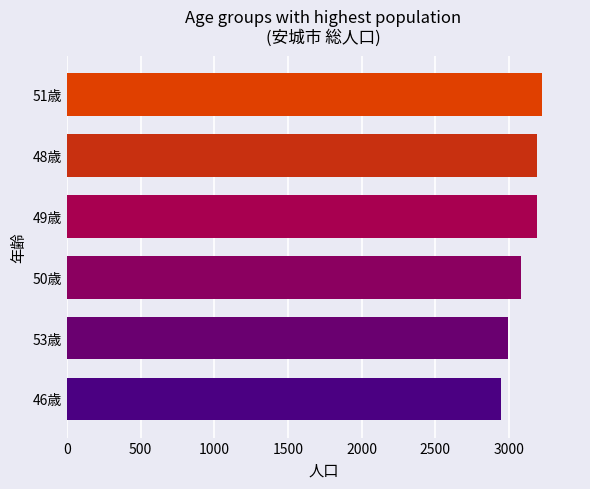

Is it true that the value at 48歳 is 3191?

True